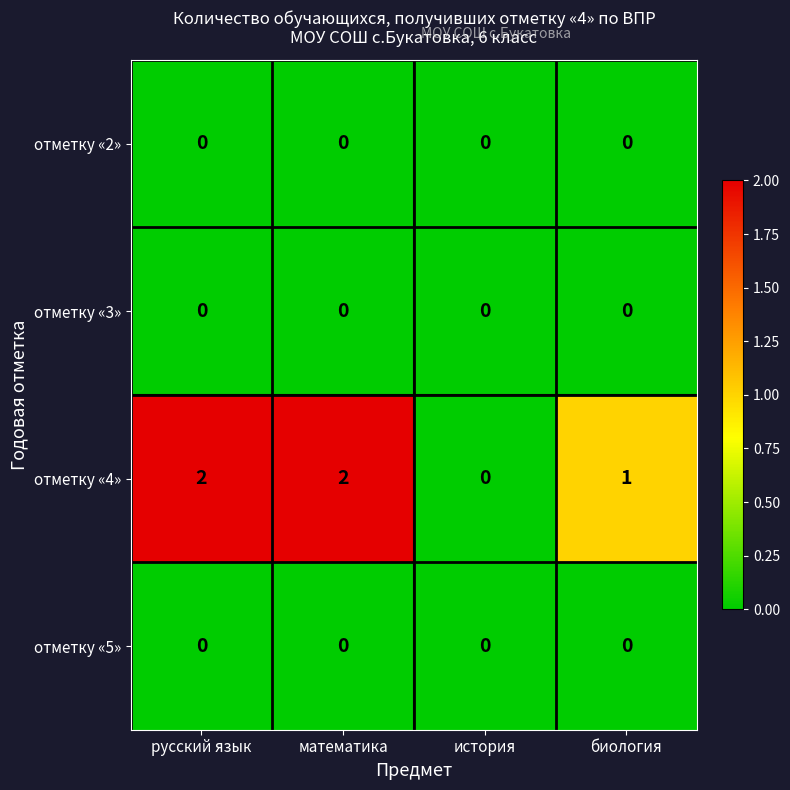

Which series has the largest total across all categories?

отметку «4»